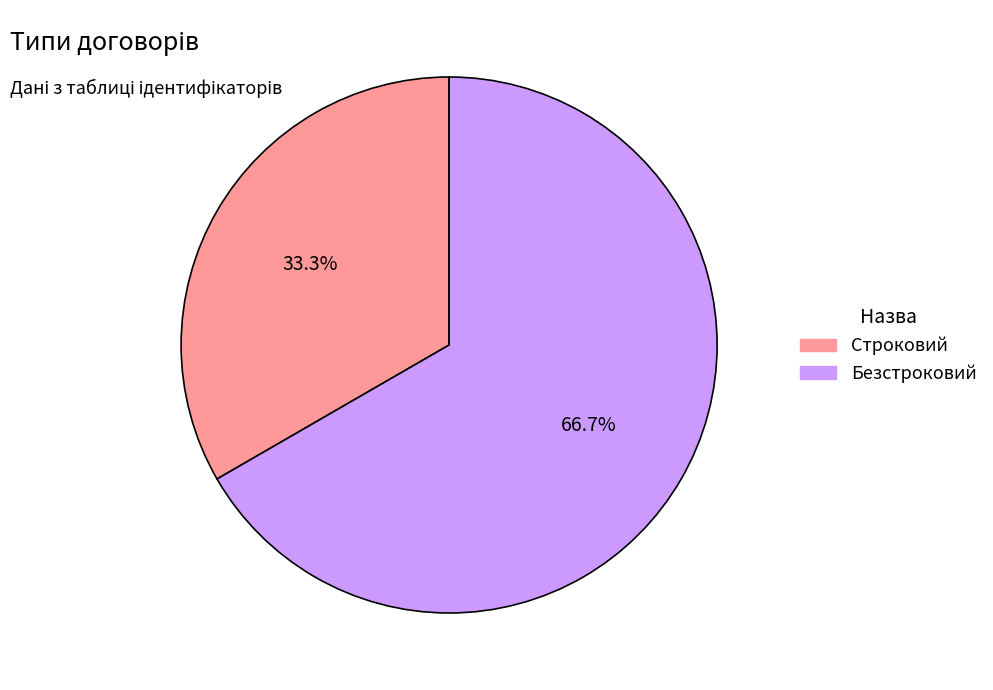

Does Строковий represent more than half of the total?

No